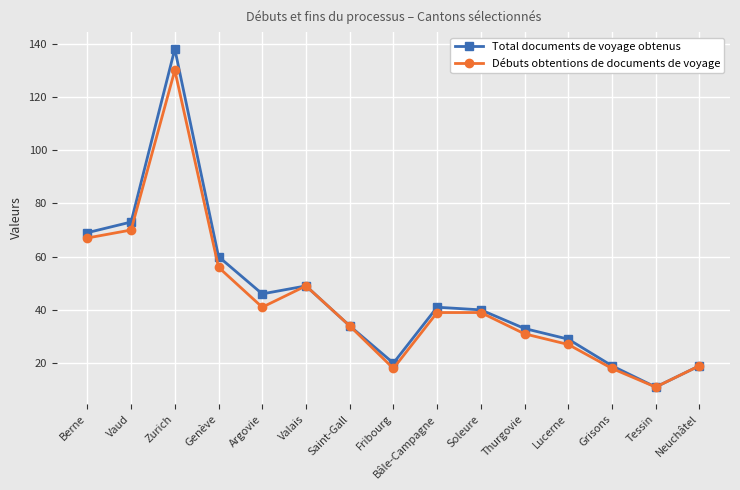

Which series has the widest spread of values?

Total documents de voyage obtenus